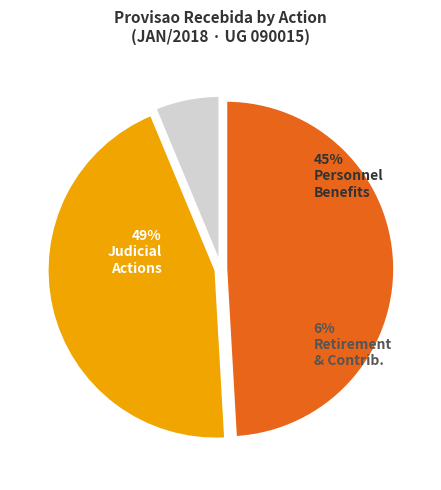

Which category has the biggest portion of the pie?

JULGAMENTO DE CAUSAS NA JUSTICA FEDERAL